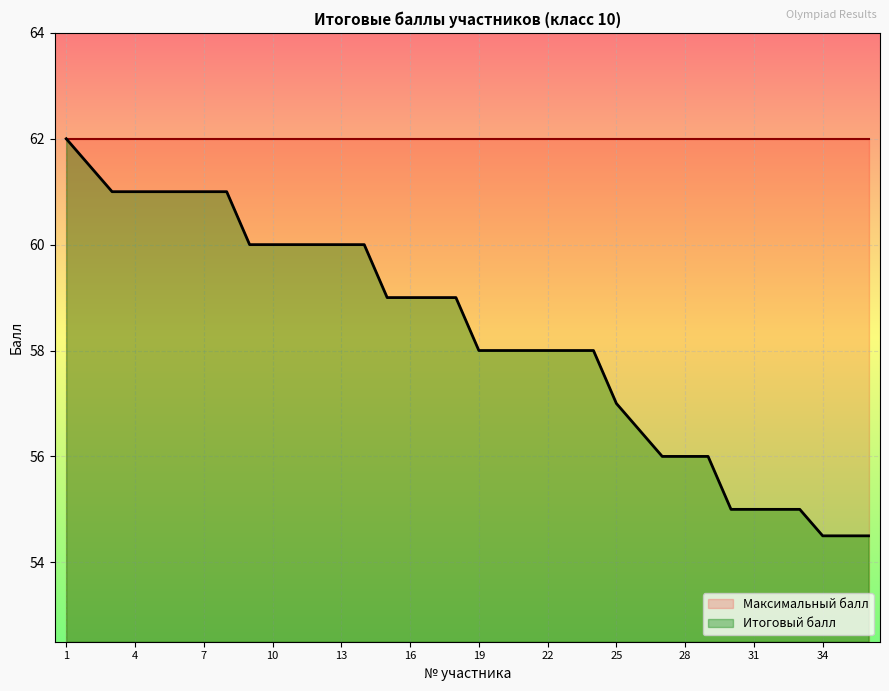

True or false: there are more than 1 points higher than both neighbors.

False